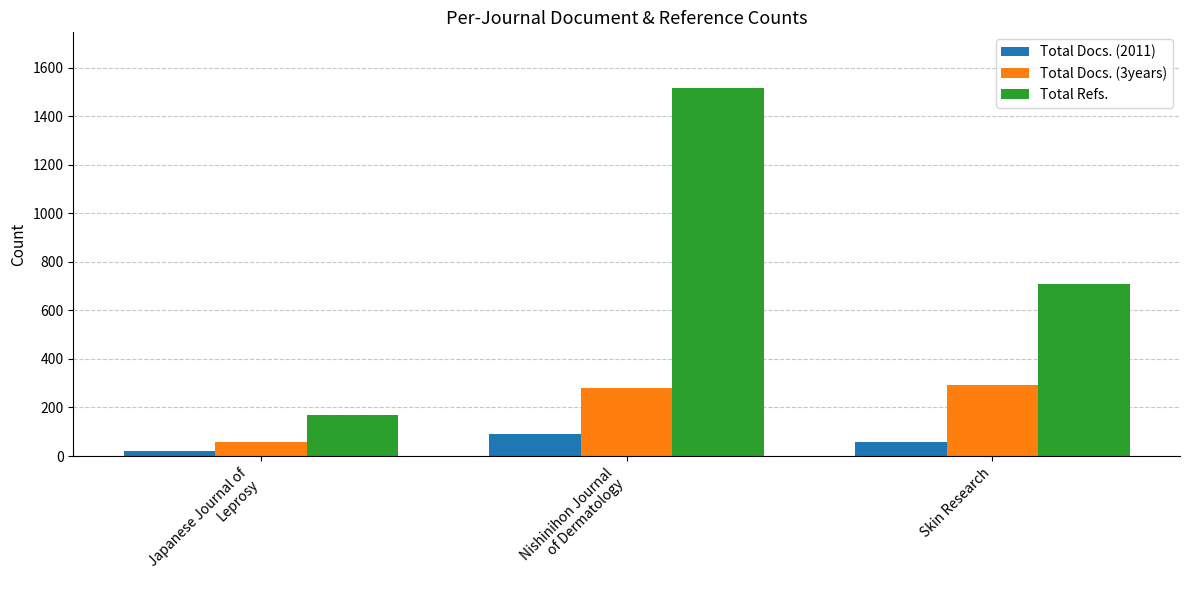

Which series has the largest total across all categories?

Total Refs.